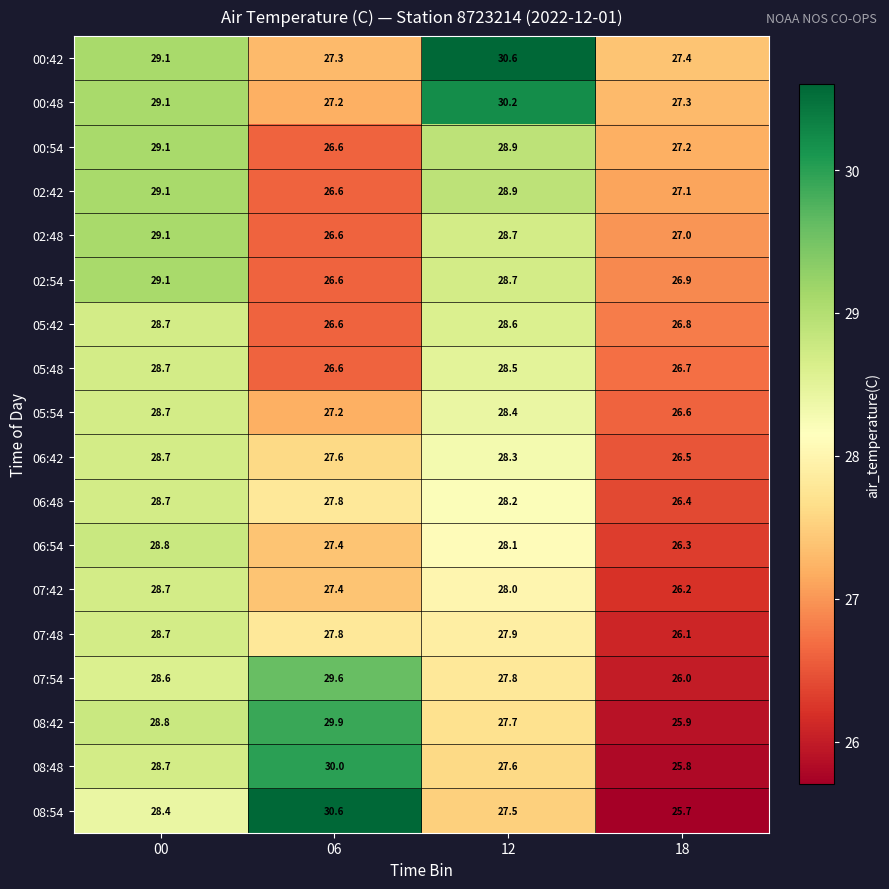

Which series changed the most between 00 and 12?

00:42